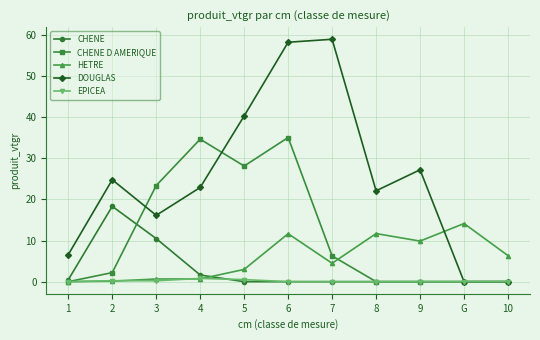

What position from the right is 8?

4